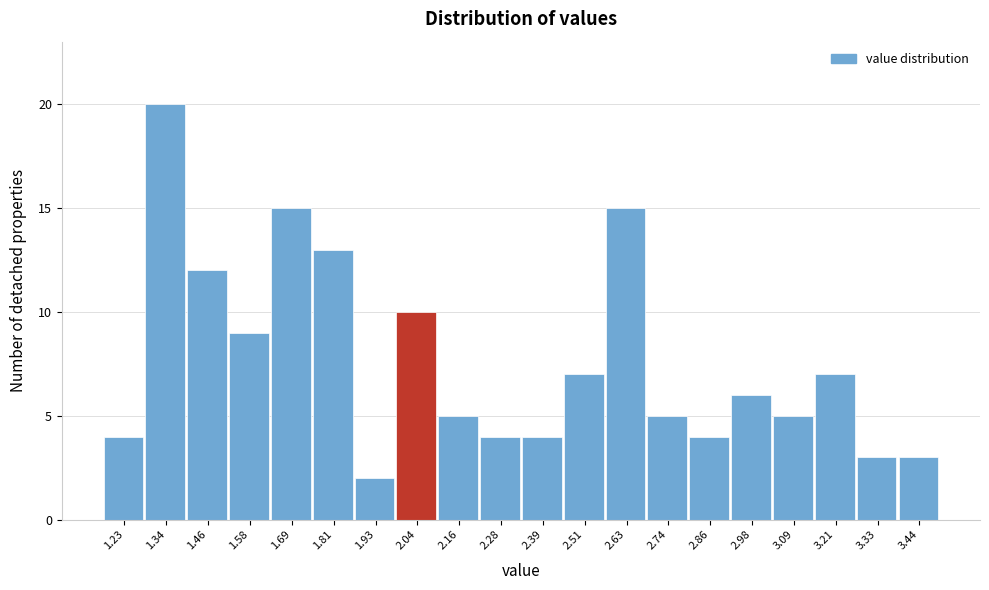

Reading left to right, list every bar in this chart as the range it spans on the x-axis followed by its height. Neither the bar edges nor the heights are printed on the chart, so give them approximately, as read against the axes.

1.18 to 1.28: 4
1.28 to 1.40: 20
1.40 to 1.52: 12
1.52 to 1.64: 9
1.64 to 1.76: 15
1.76 to 1.86: 13
1.86 to 1.98: 2
1.98 to 2.10: 10
2.10 to 2.22: 5
2.22 to 2.34: 4
2.34 to 2.46: 4
2.46 to 2.56: 7
2.56 to 2.68: 15
2.68 to 2.80: 5
2.80 to 2.92: 4
2.92 to 3.04: 6
3.04 to 3.16: 5
3.16 to 3.26: 7
3.26 to 3.38: 3
3.38 to 3.50: 3